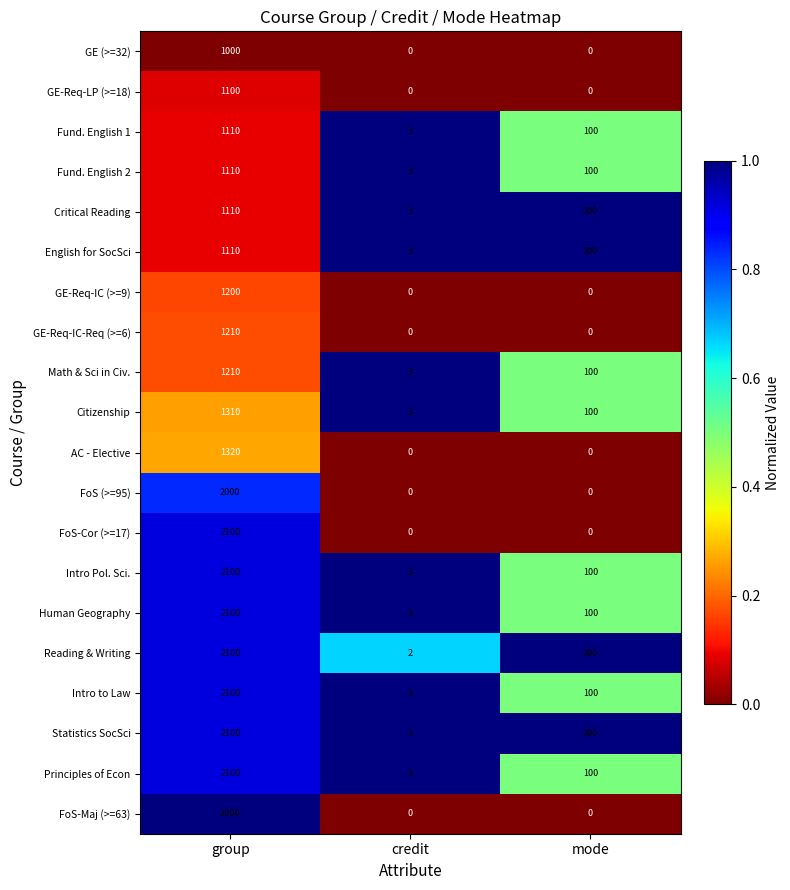

What is the sum of the Human Geography values at group and credit?

2103